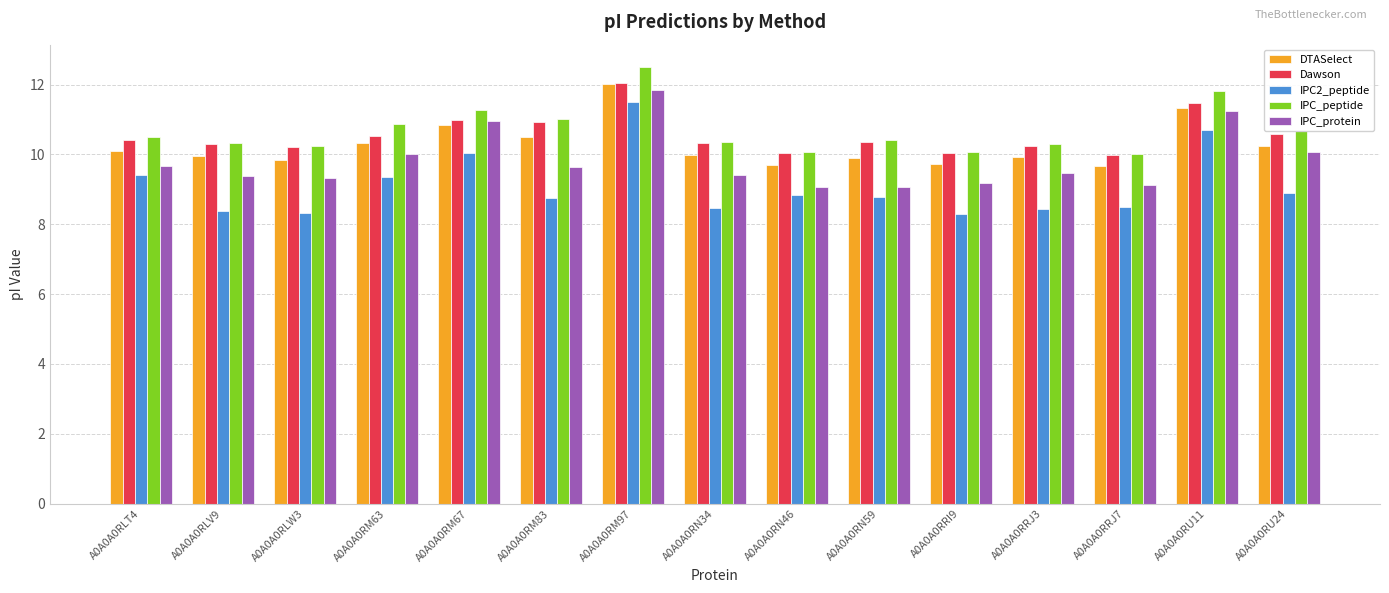

What is the minimum value shown in the chart?

8.3